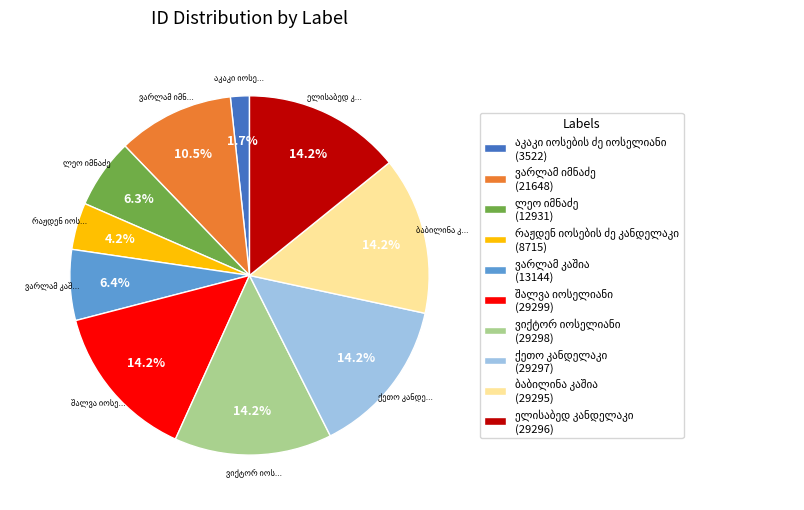

Count the number of slices in the pie.

10